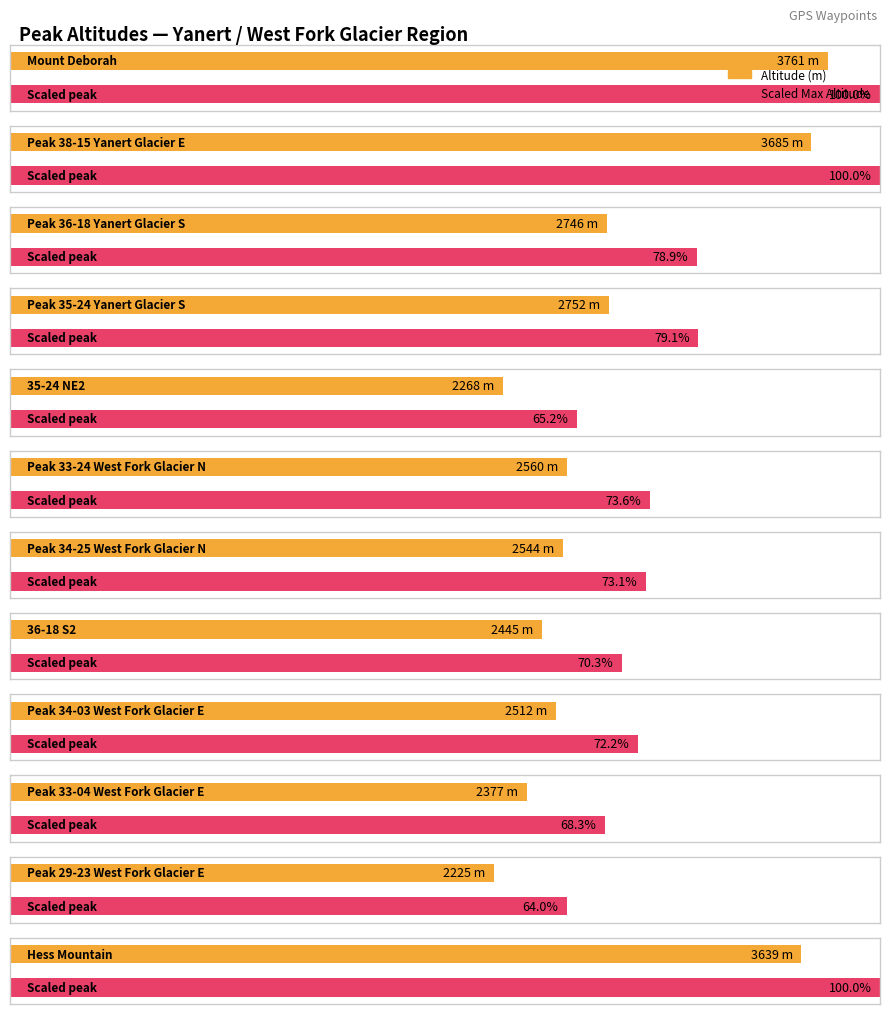

Which category has the lowest value across all series?

Peak 29-23 West Fork Glacier E